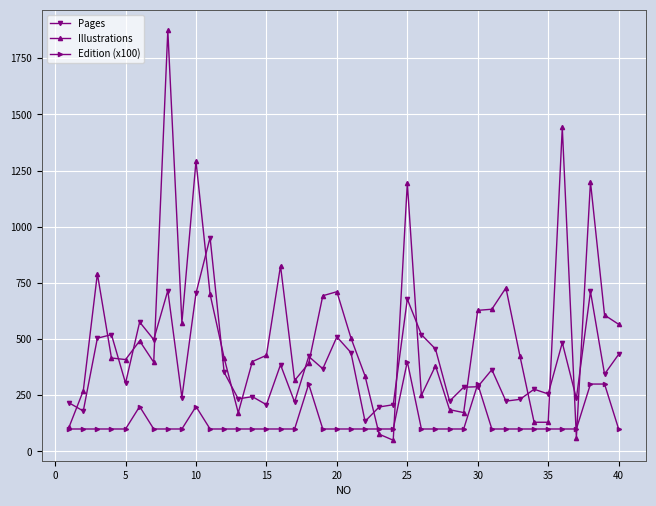

How many lines are shown in the chart?

3